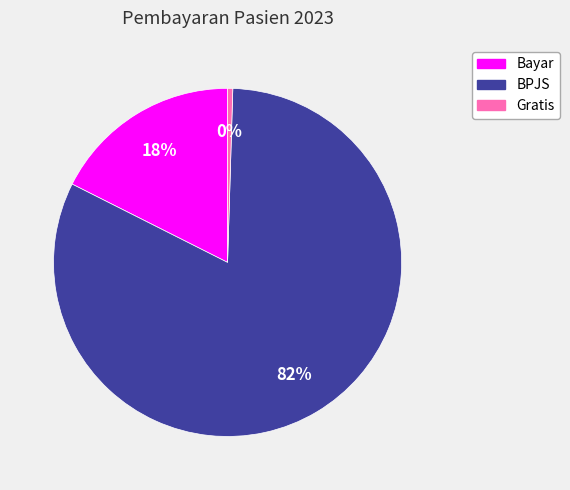

Which has a higher value, BPJS or Bayar?

BPJS